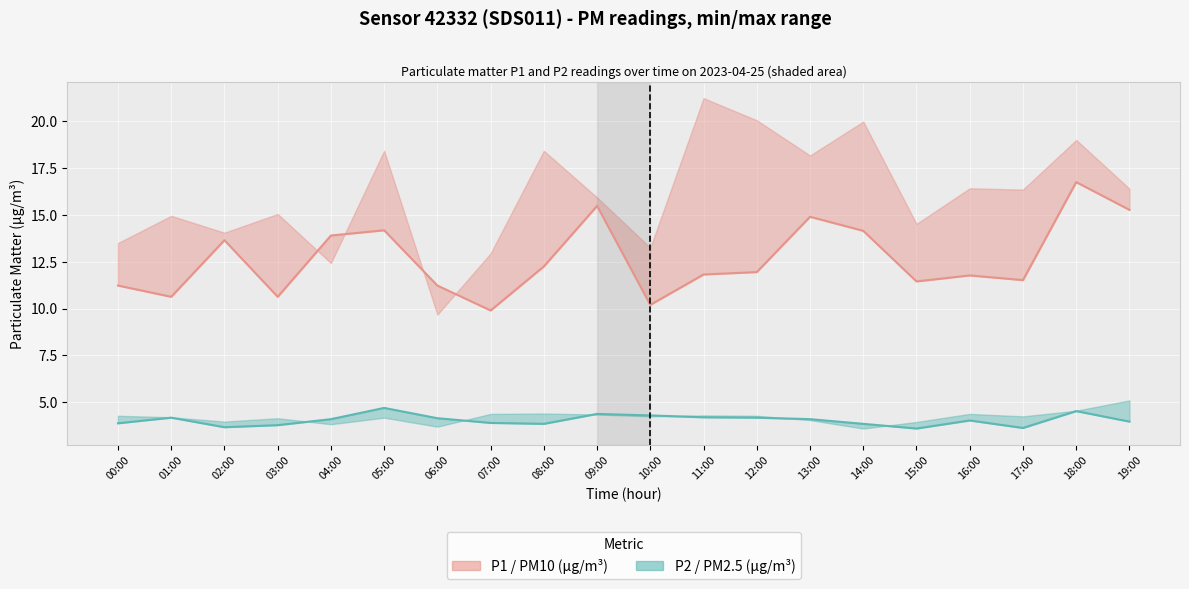

Reading left to right, extract all data points from this chart.

P1 (PM10): 00:00=11.2	01:00=10.6	02:00=13.7	03:00=10.6	04:00=13.9	05:00=14.2	06:00=11.2	07:00=9.9	08:00=12.2	09:00=15.5	10:00=10.2	11:00=11.8	12:00=11.9	13:00=14.9	14:00=14.2	15:00=11.4	16:00=11.8	17:00=11.5	18:00=16.8	19:00=15.3
P2 (PM2.5): 00:00=3.9	01:00=4.2	02:00=3.7	03:00=3.8	04:00=4.1	05:00=4.7	06:00=4.2	07:00=3.9	08:00=3.9	09:00=4.4	10:00=4.3	11:00=4.2	12:00=4.2	13:00=4.1	14:00=3.9	15:00=3.6	16:00=4.0	17:00=3.6	18:00=4.5	19:00=4.0